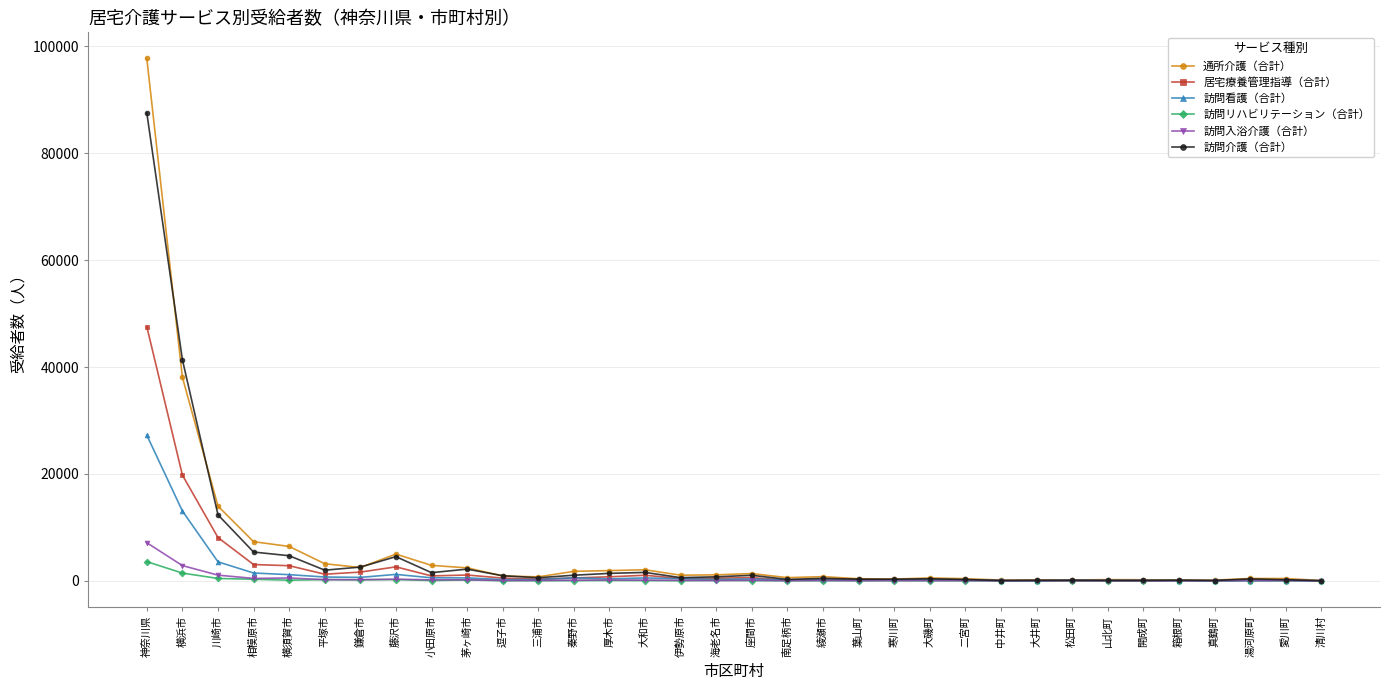

What is the label of the 3rd point from the left?

川崎市